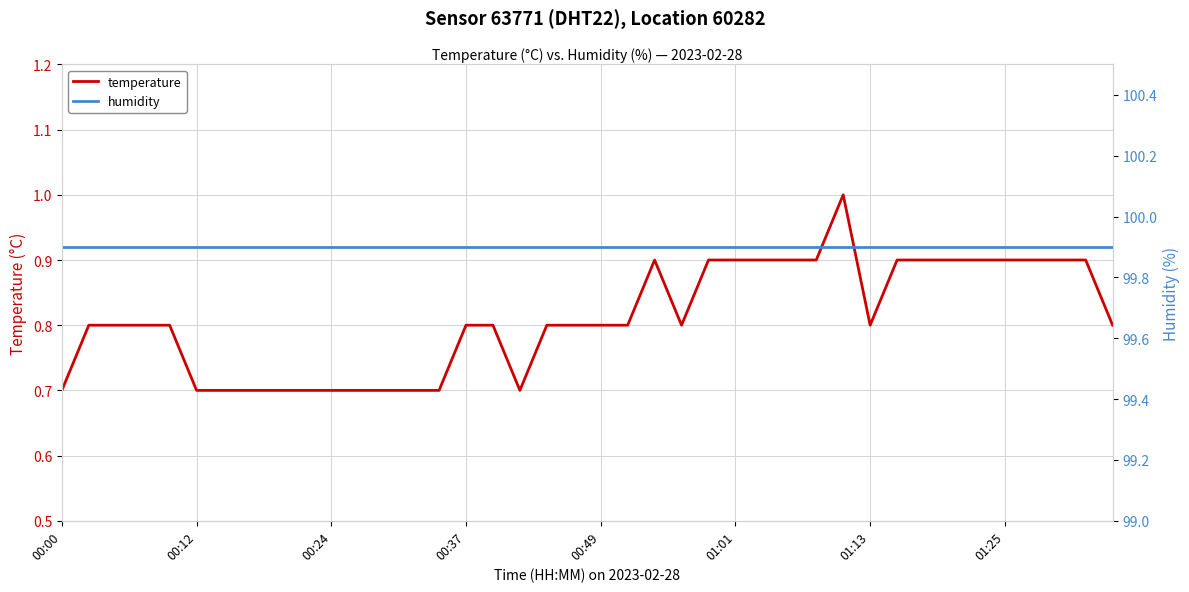

Rank the categories by humidity value from highest to lowest.

00:00, 00:12, 00:24, 00:37, 00:49, 01:01, 01:13, 01:25, 8, 9, 10, 11, 12, 13, 14, 15, 16, 17, 18, 19, 20, 21, 22, 23, 24, 25, 26, 27, 28, 29, 30, 31, 32, 33, 34, 35, 36, 37, 38, 39